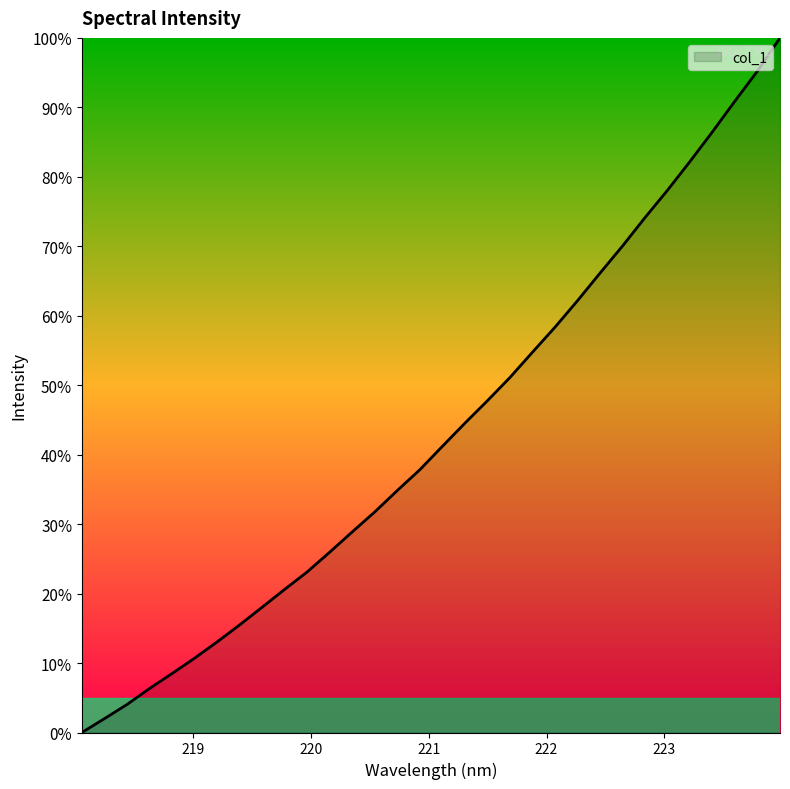

What is the maximum value shown in the chart?

100.0